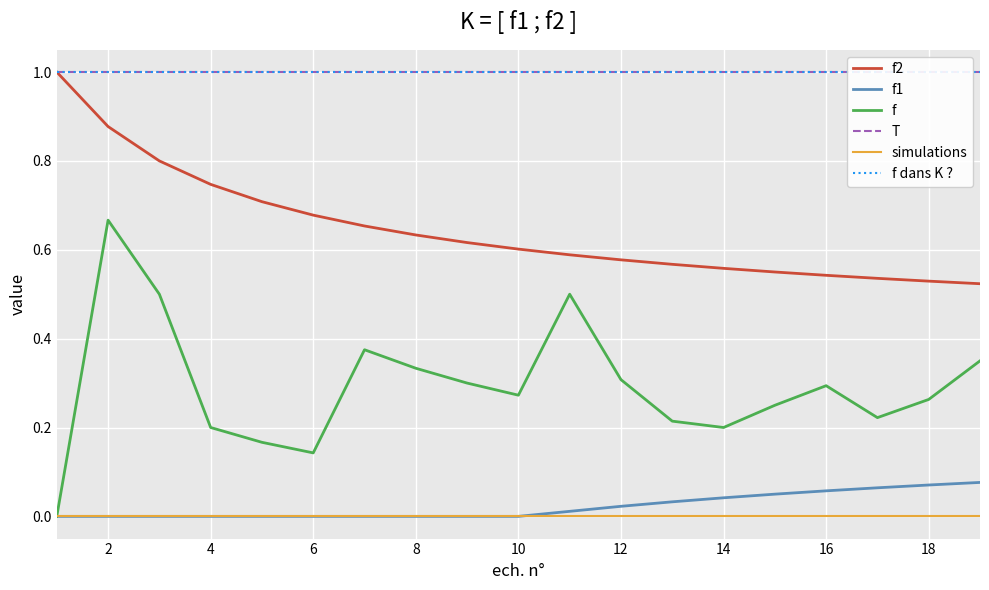

True or false: f2 and simulations cross at least once.

False